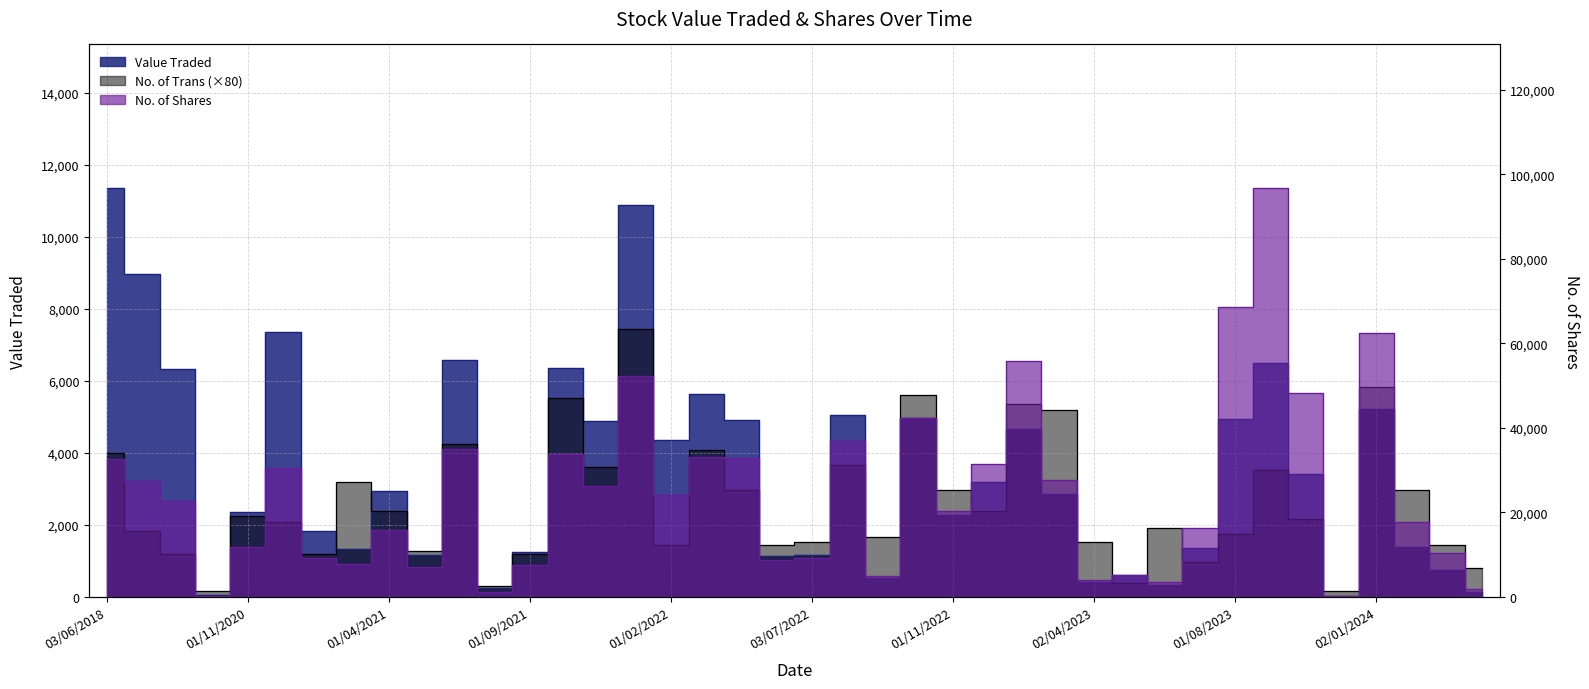

At 01/02/2022, list the series in order from largest to smallest.

No. of Shares, Value Traded, No. of Trans